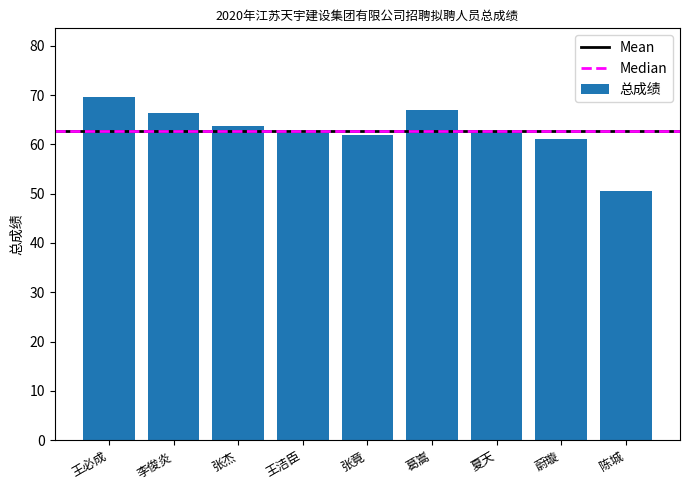

What is the value of the 5th bar from the left?

61.8